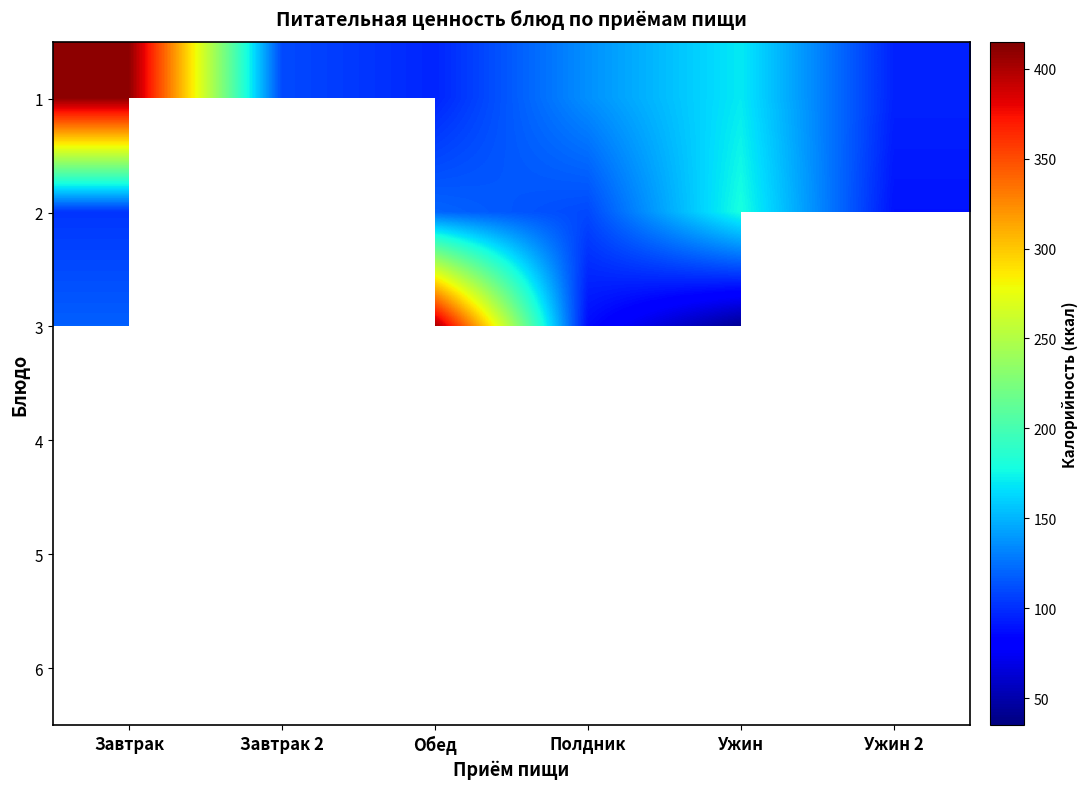

What is the approximate value of 5 at Ужин?

46.2